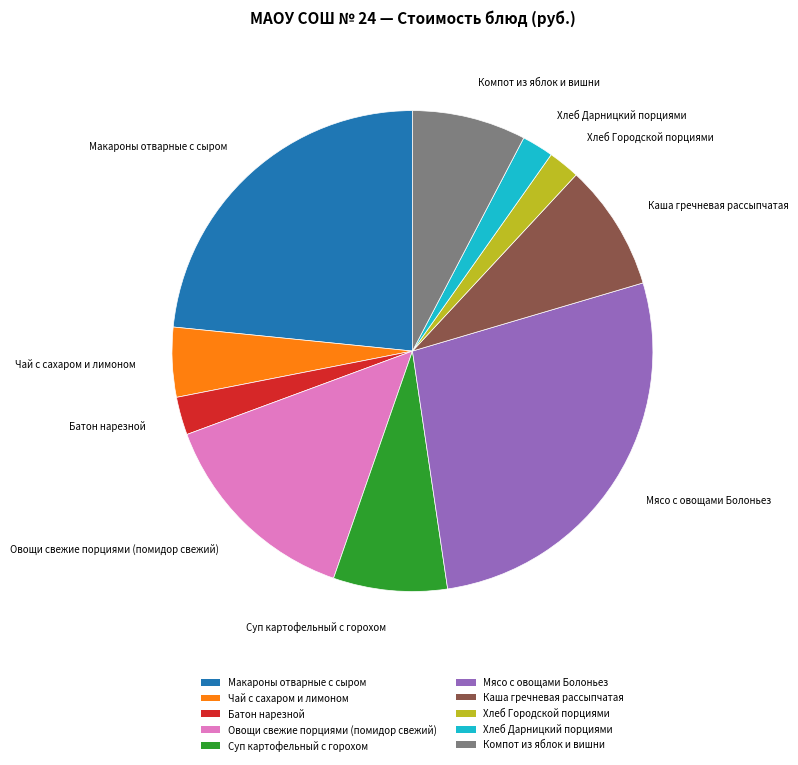

Between Хлеб Дарницкий порциями and Суп картофельный с горохом, which is larger?

Суп картофельный с горохом